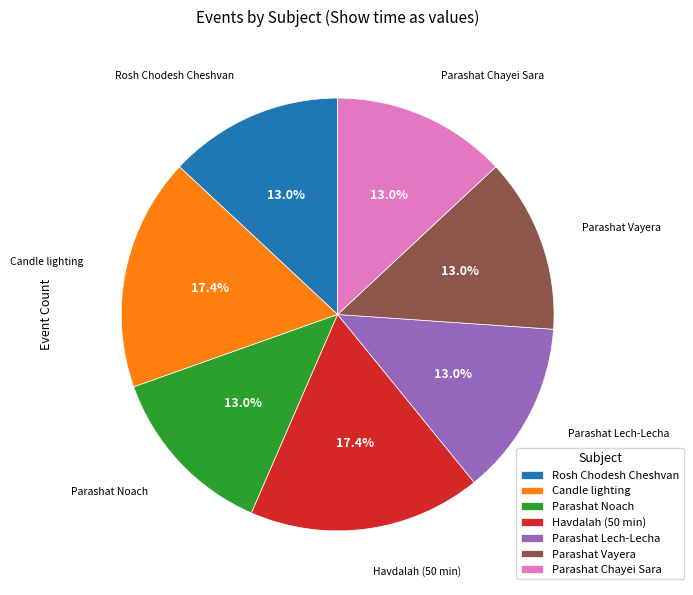

To the nearest percent, what percentage of the pie is Candle lighting?

17%